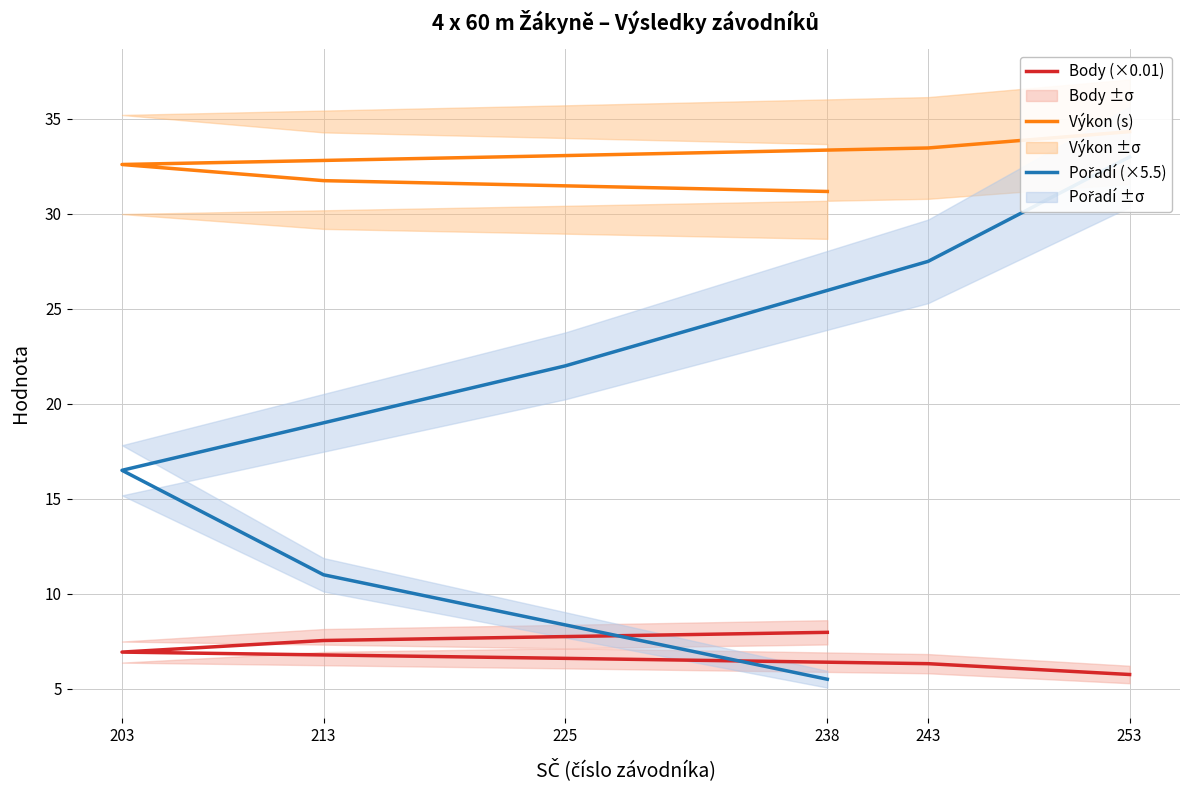

At which label is Výkon (s) closest to 32?

213